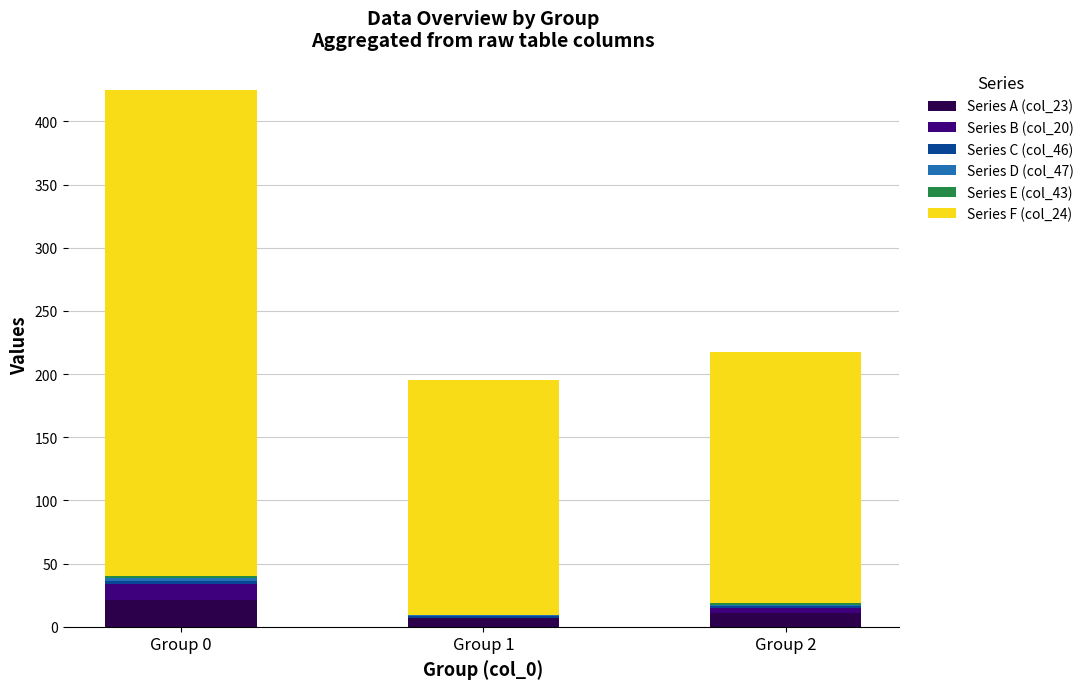

At which label does Series A (col_23) reach its peak?

Group 0